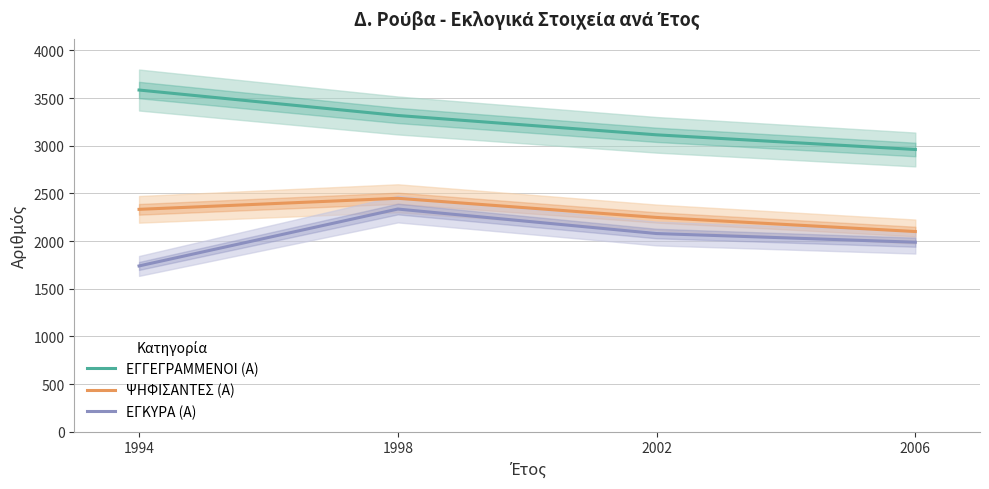

What is the smallest value displayed?

1739